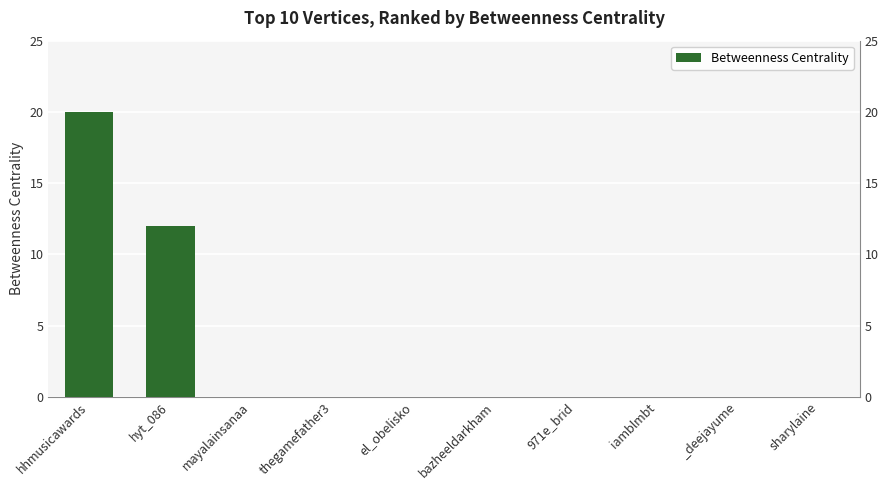

Reading left to right, list all the values displayed in this chart.

20	12	0	0	0	0	0	0	0	0